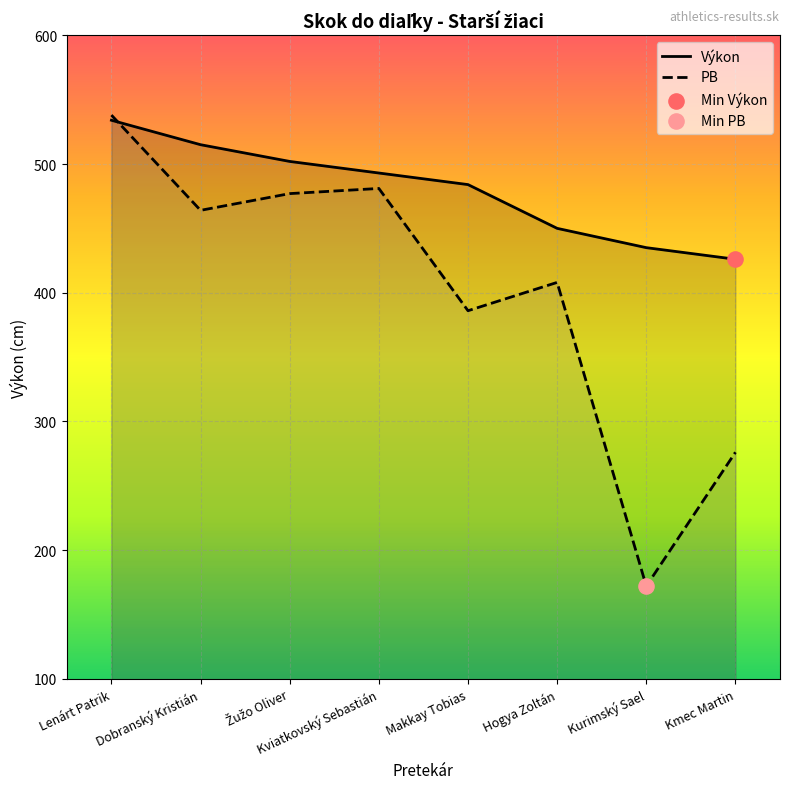

At which category is the sum across all series the highest?

Lenárt Patrik